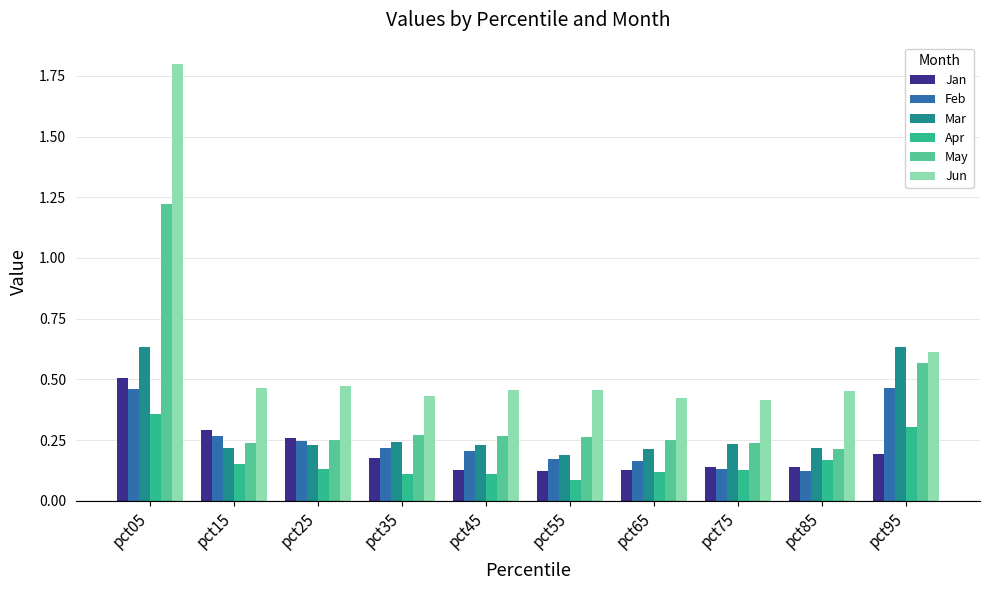

Which category has the highest value in the Jun series?

pct05